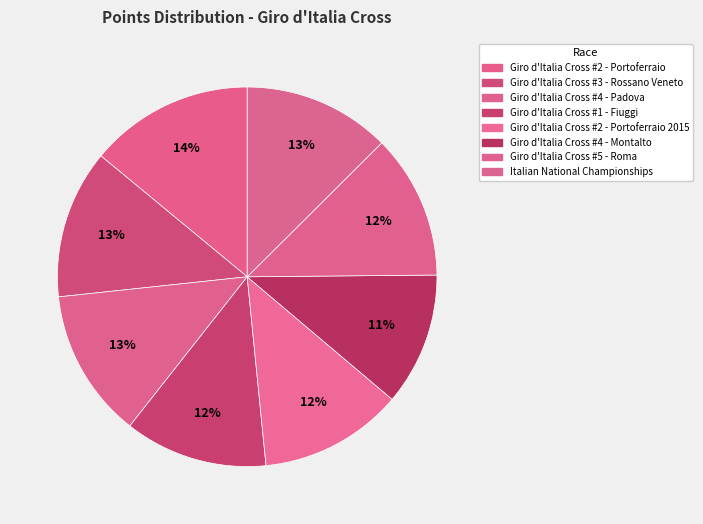

How many segments does this pie chart have?

8